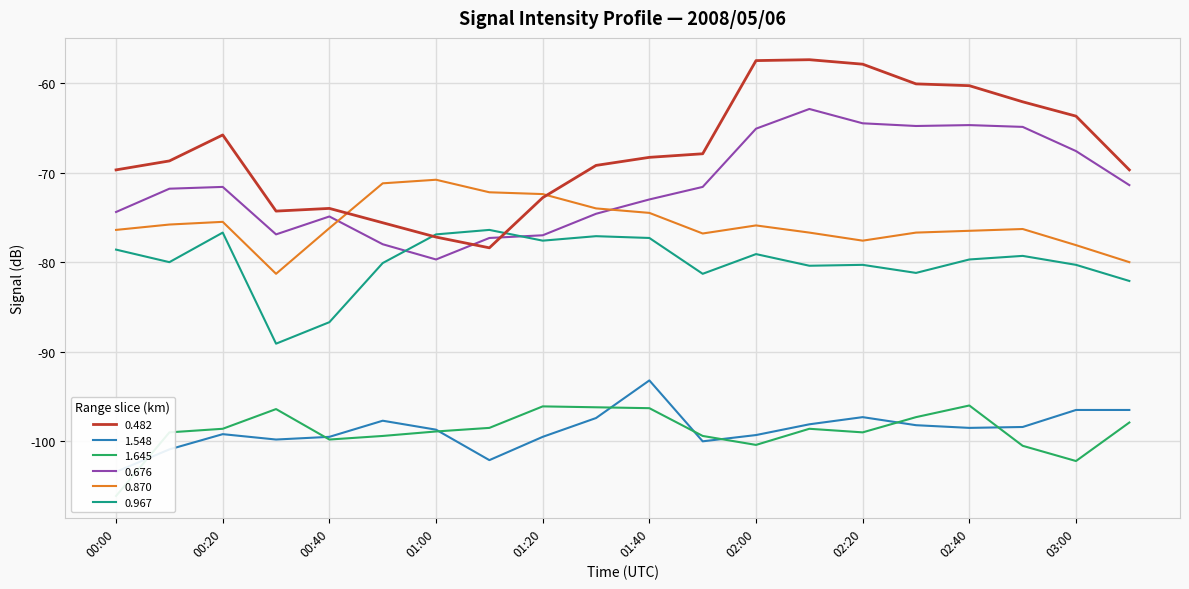

How many data points in 1.645 are above -99?

14